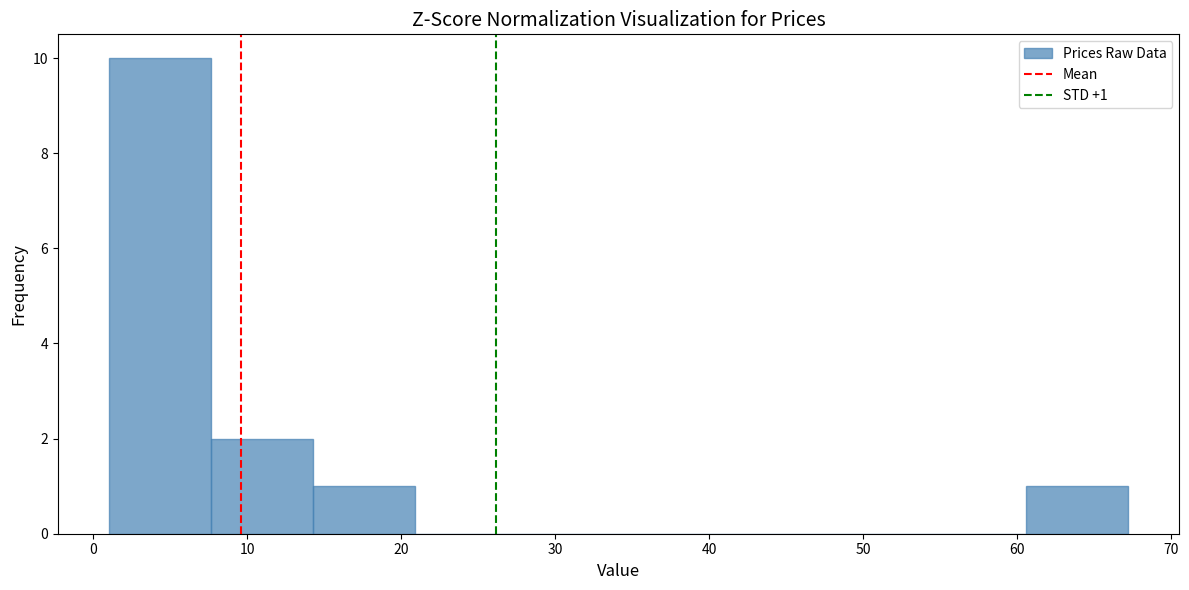

Over which range of the x-axis is the bar tallest?

1 to 8